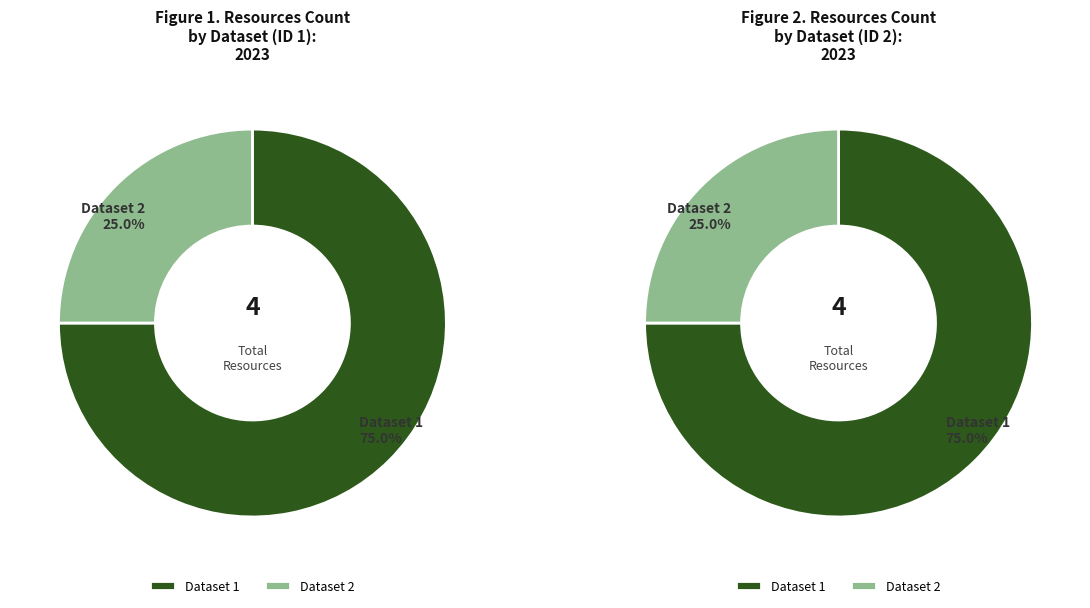

Is 5aa692d6d6686c4f93687b4e the majority of the pie?

No